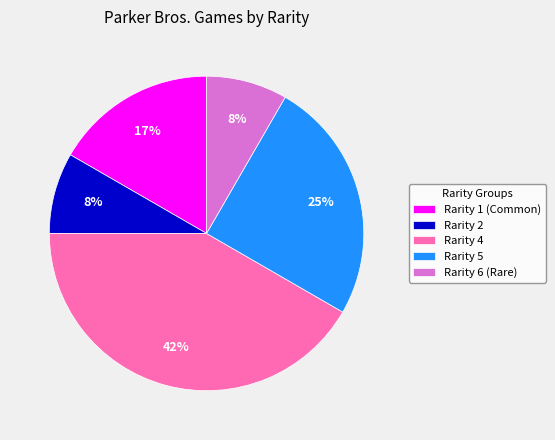

How many slices are in this pie chart?

5